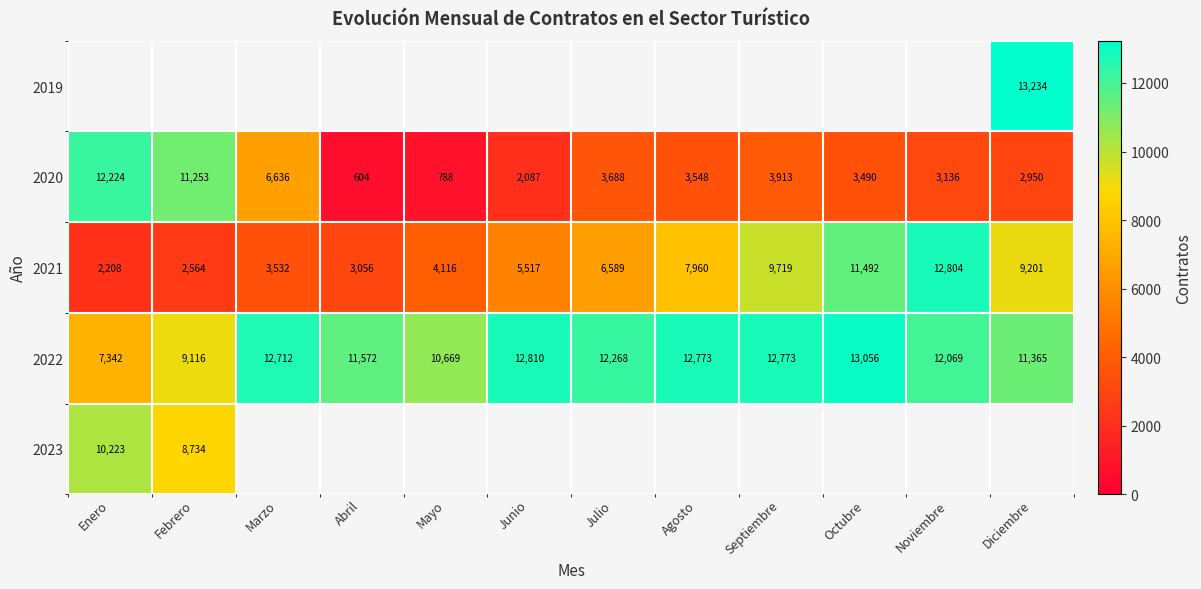

What is the sum of all 2021 values?

78758